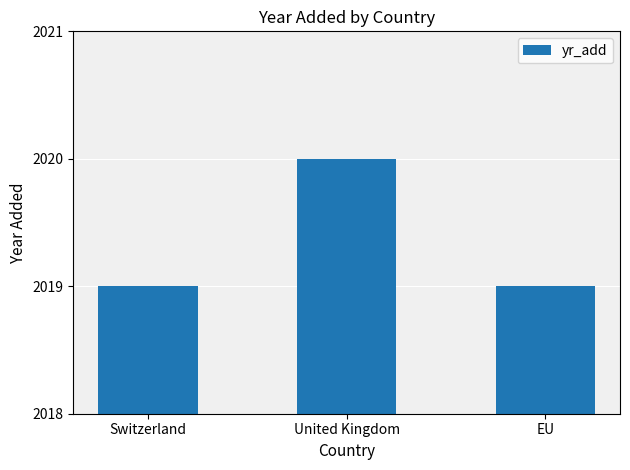

What is the sum of all values?

6058